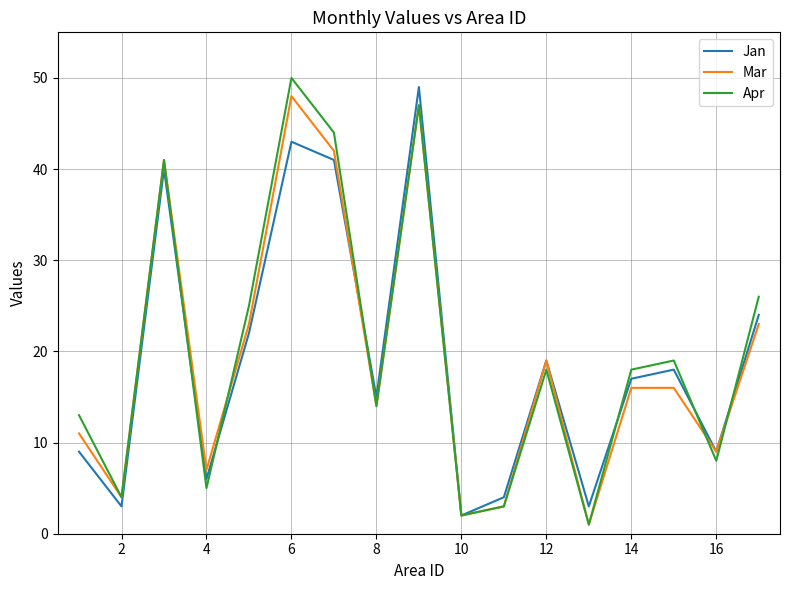

What is the difference between the second highest and minimum values in the Mar series?

46